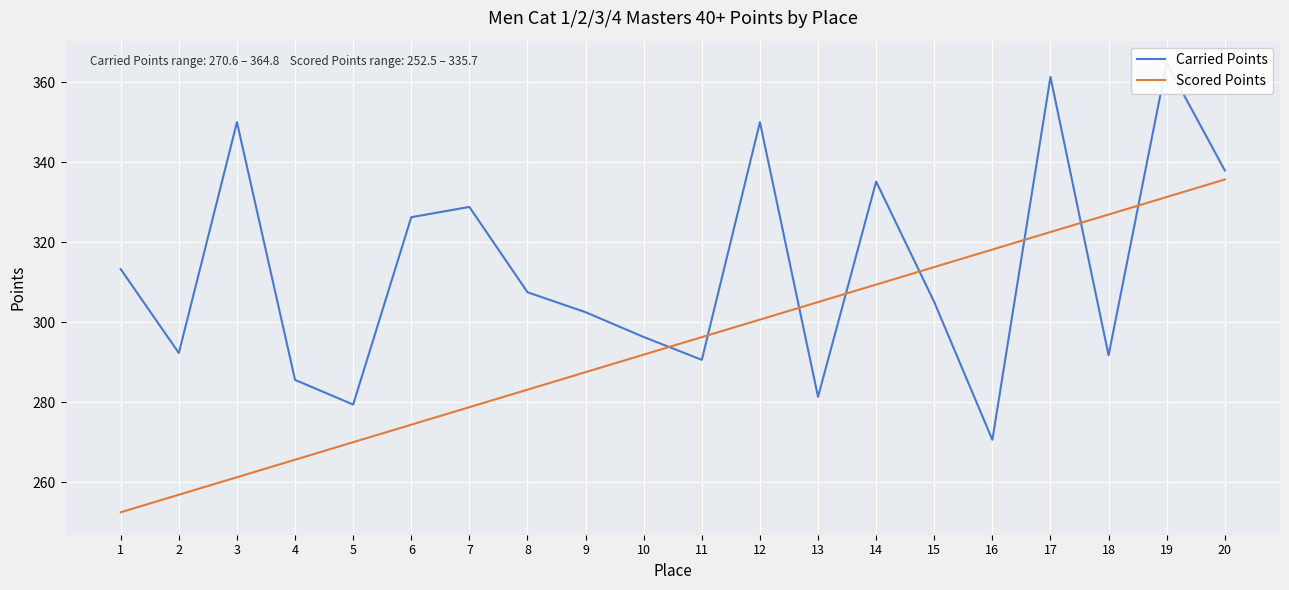

At how many categories does at least one series exceed 311?

12